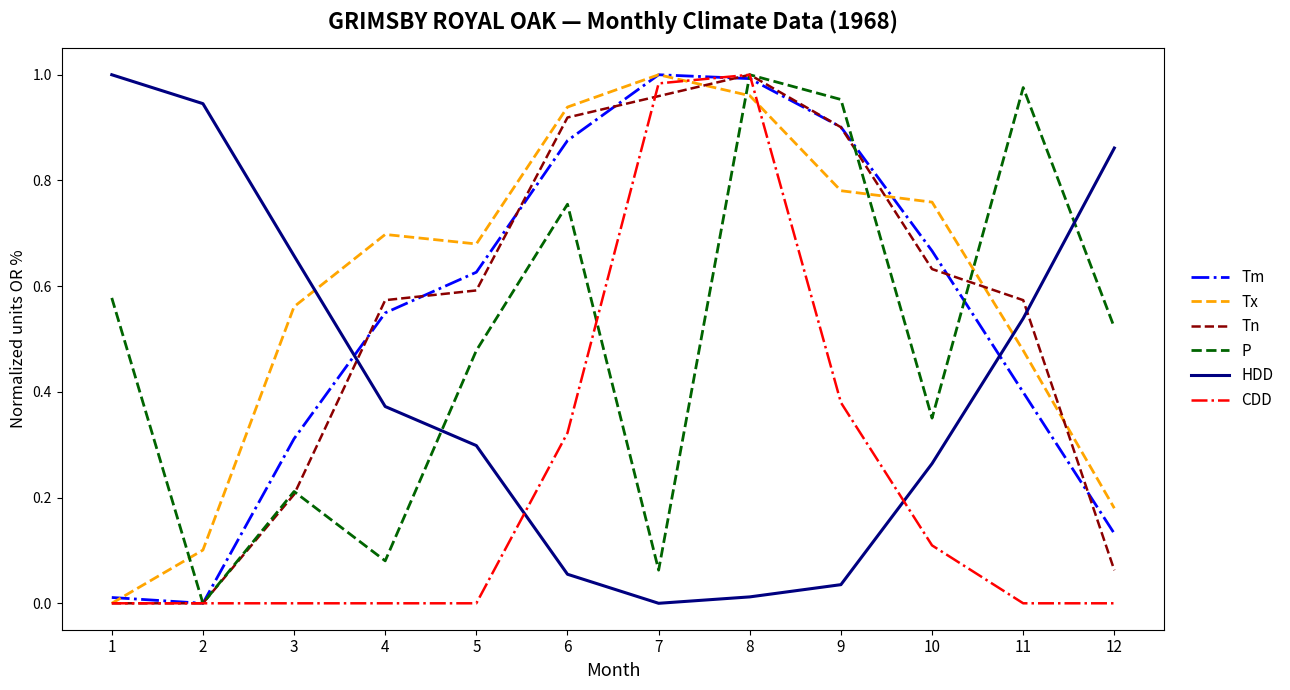

Which series ends up on top after the final intersection of Tn and HDD?

HDD